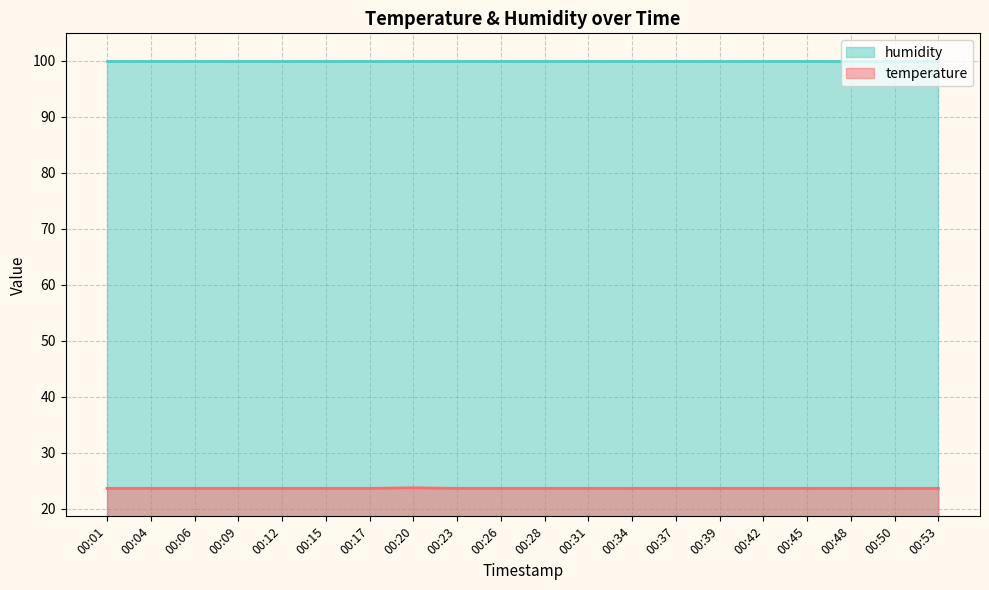

What is the average value?

23.6